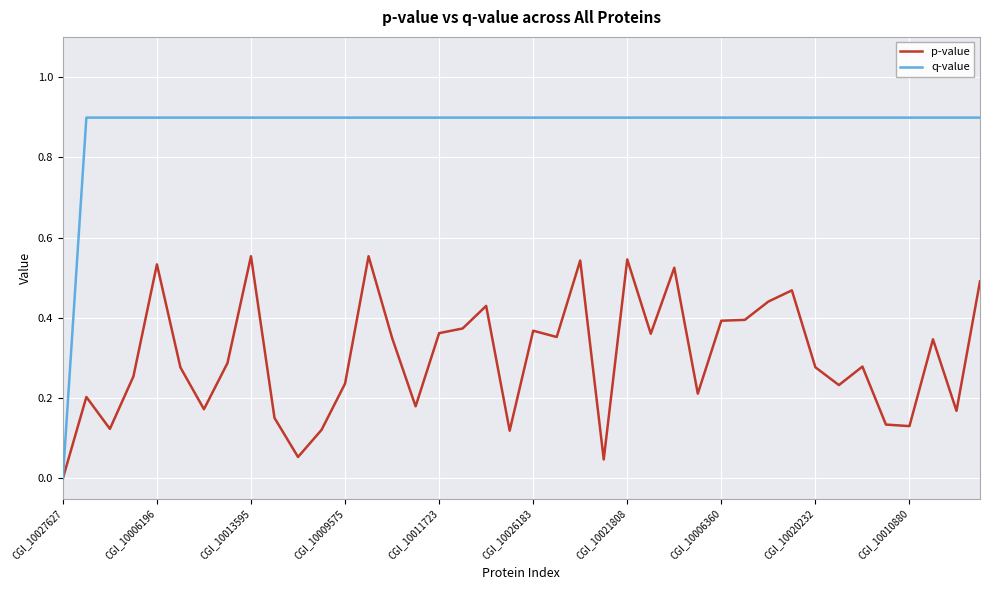

Which series has the largest total across all categories?

q-value